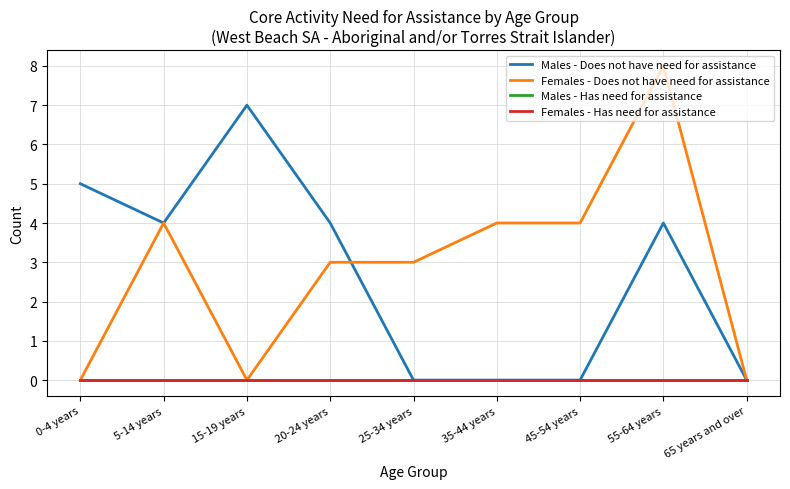

Does the chart have visible grid lines?

Yes